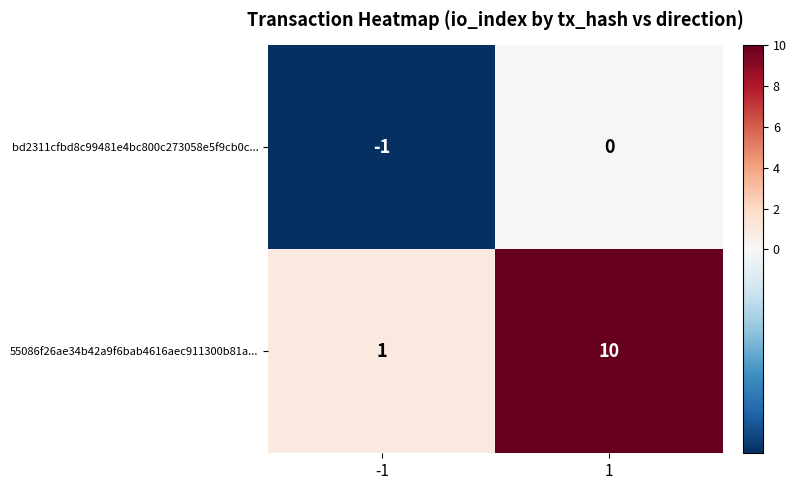

Which series has the widest spread of values?

55086f26ae34b42a9f6bab4616aec911300b81a...